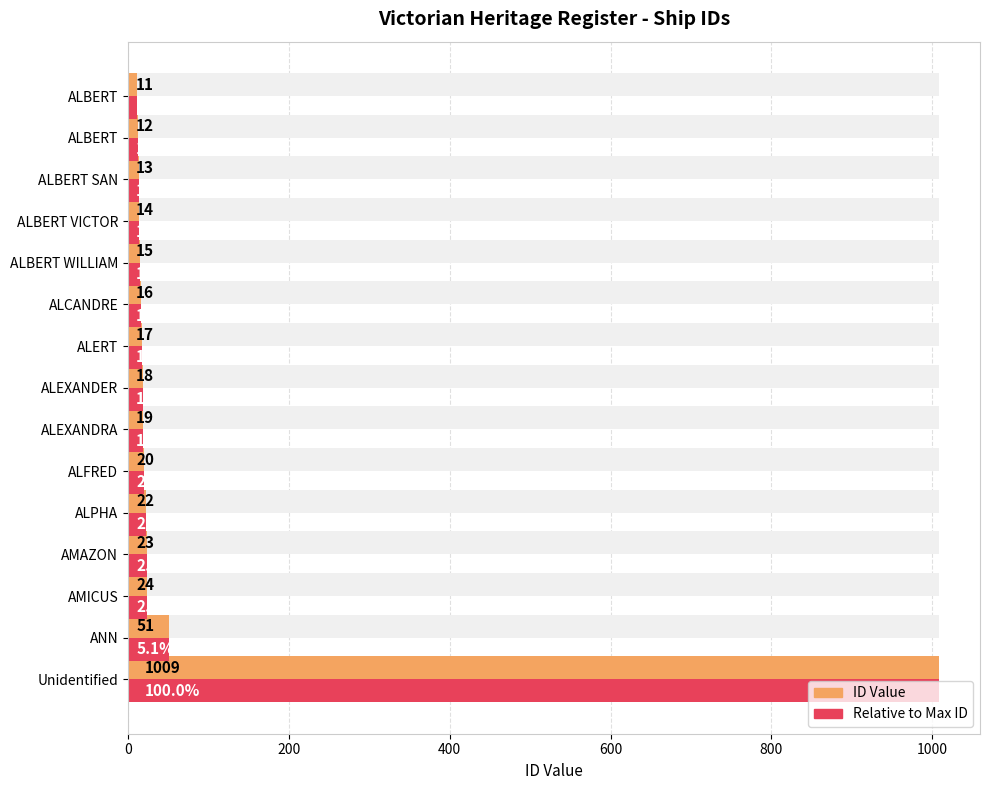

How many groups of bars are there?

15